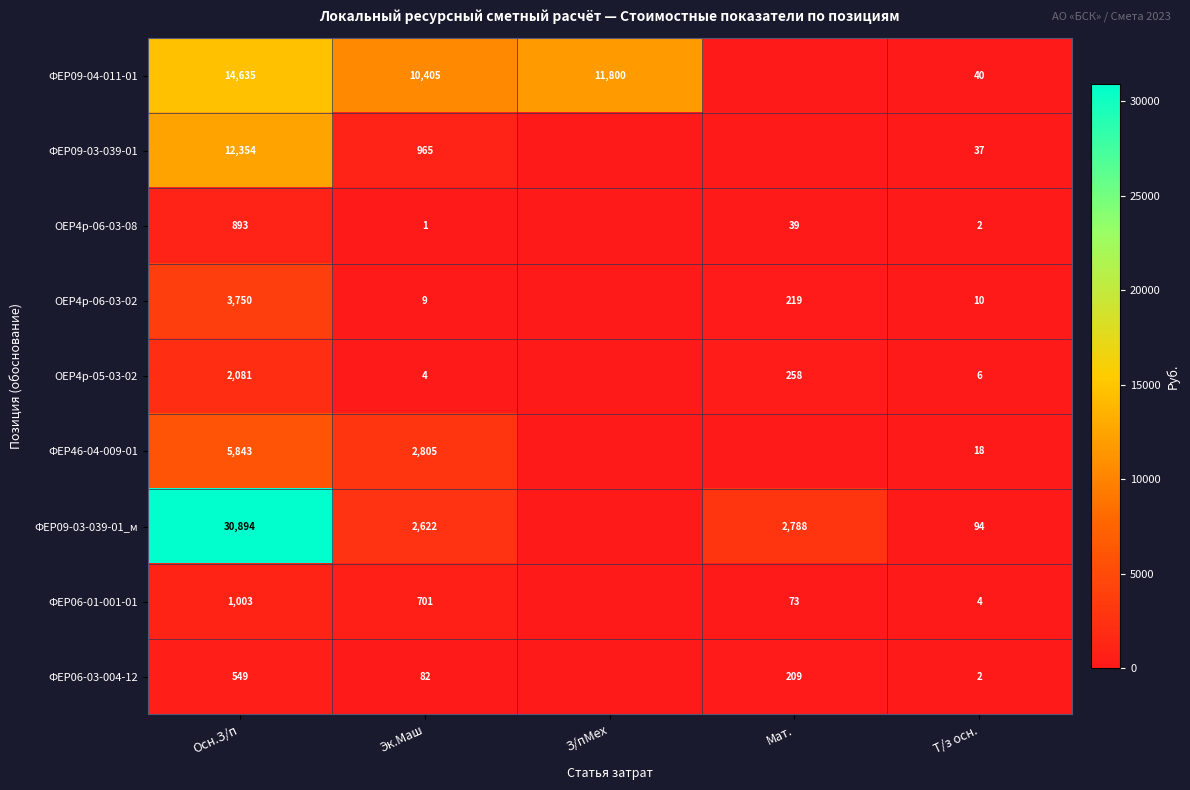

What is the spread (max minus min) of values at Мат.?

2787.8